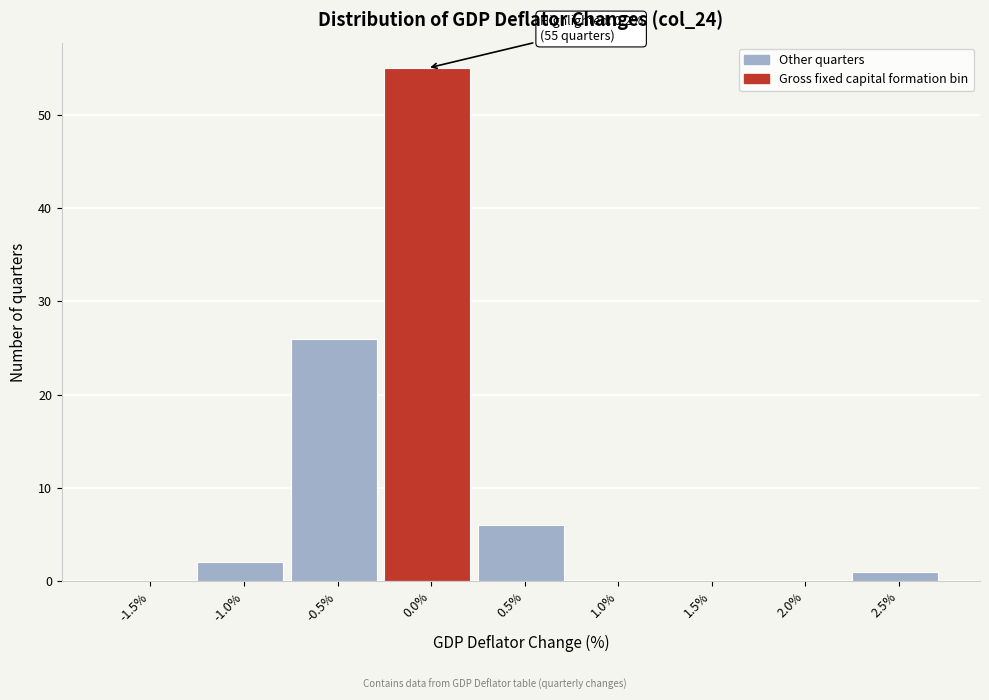

Reading left to right, what are all the values shown in this chart?

-1.5%=0	-1.0%=2	-0.5%=26	0.0%=55	0.5%=6	1.0%=0	1.5%=0	2.0%=0	2.5%=1